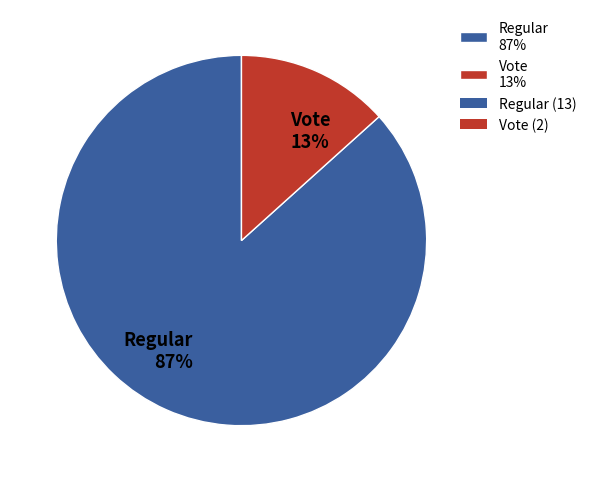

Count the number of slices in the pie.

2